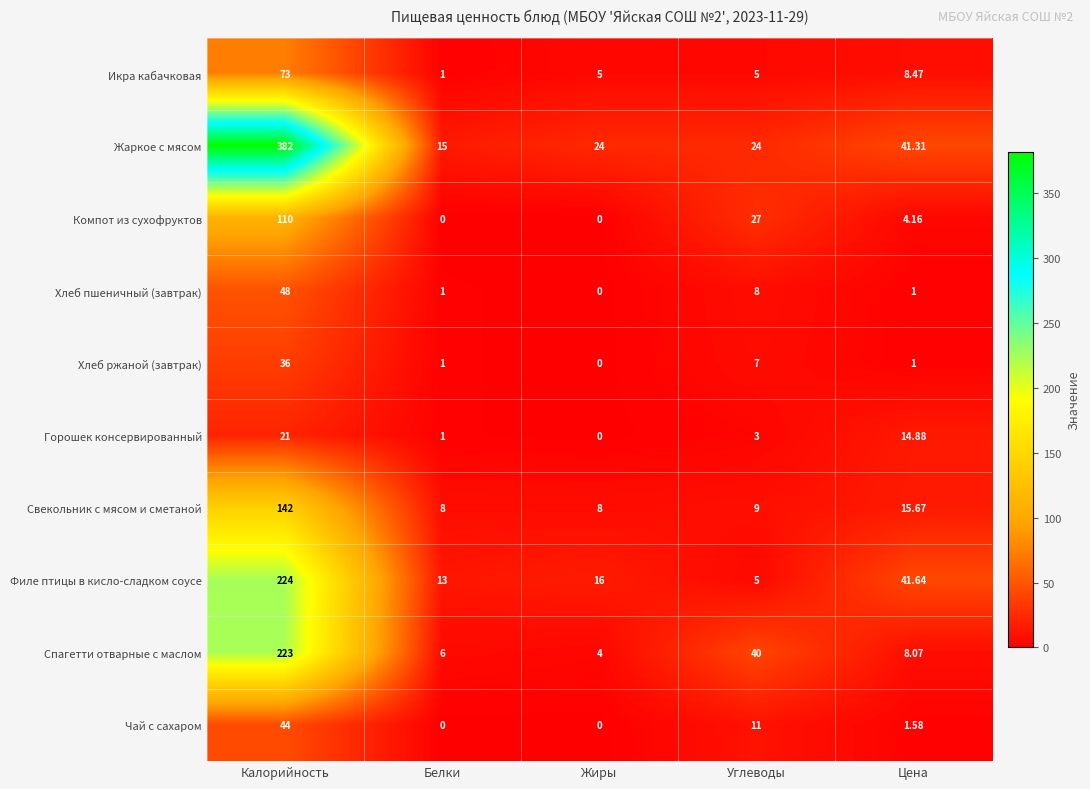

Which series changed the most between Калорийность and Белки?

Жаркое с мясом